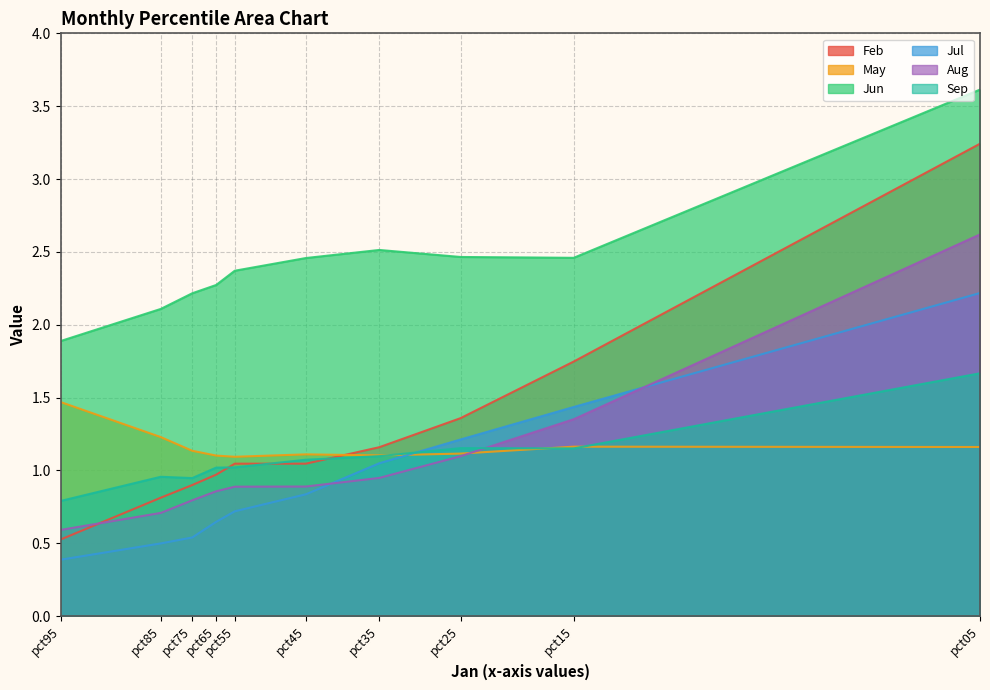

What is the sum of all May values?

11.7